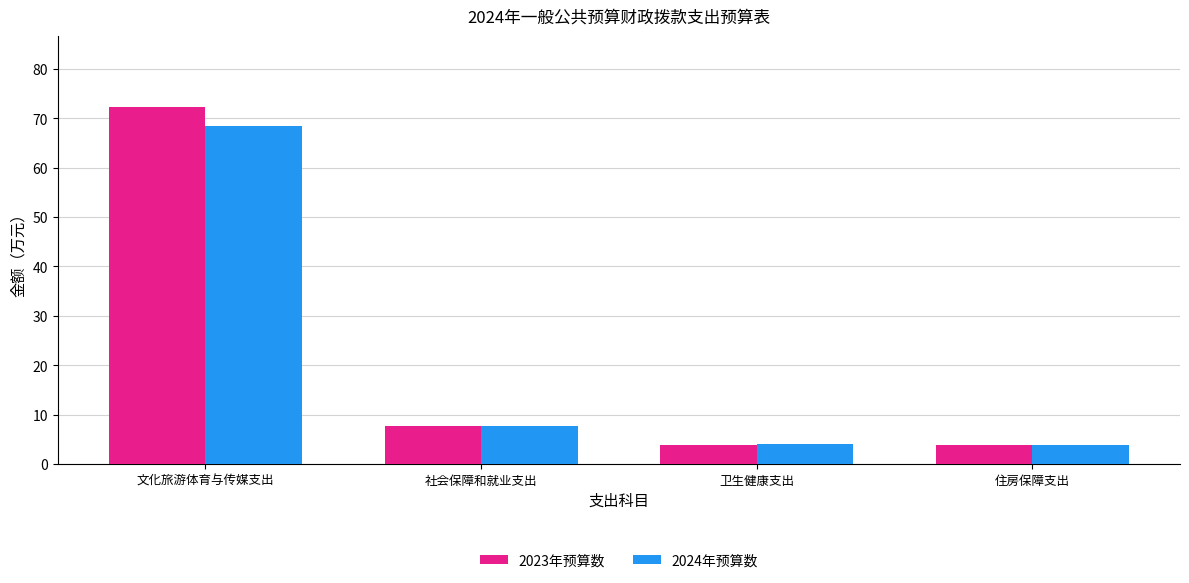

Which series has the largest range (max minus min)?

2023年预算数